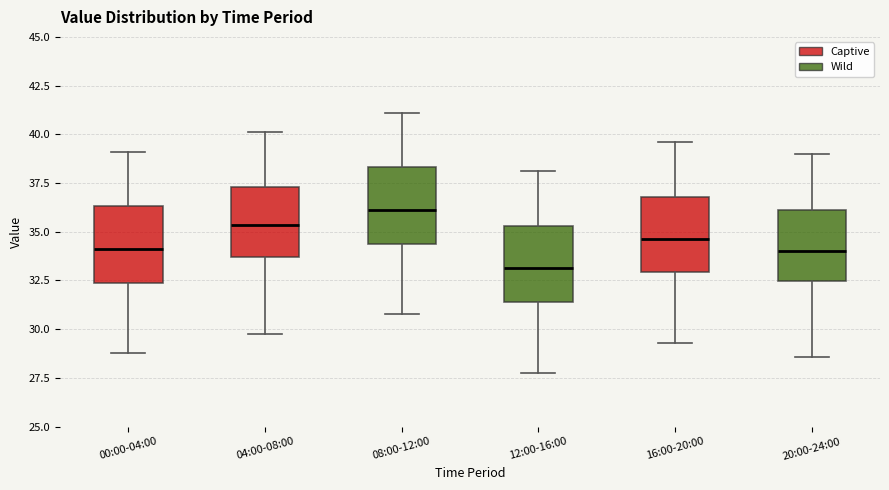

Reading left to right, transcribe this box plot: for each box, give where its median line is, the range the box spans, and where its two whiskers end, as read against the y-axis. The values are not printed on the chart, so give them approximately, as read against the axis.

00:00-04:00: median 34.0, box 32.5 to 36.5, whiskers 29.0 to 39.0
04:00-08:00: median 35.5, box 33.5 to 37.5, whiskers 30.0 to 40.0
08:00-12:00: median 36.0, box 34.5 to 38.5, whiskers 31.0 to 41.0
12:00-16:00: median 33.0, box 31.5 to 35.5, whiskers 28.0 to 38.0
16:00-20:00: median 34.5, box 33.0 to 37.0, whiskers 29.5 to 39.5
20:00-24:00: median 34.0, box 32.5 to 36.0, whiskers 28.5 to 39.0